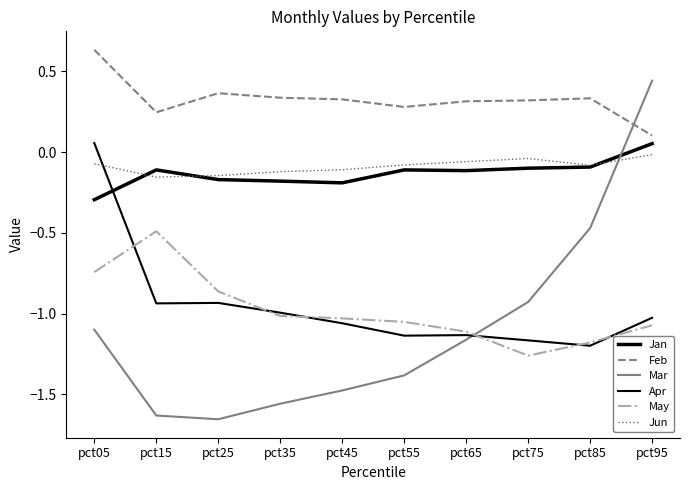

What is the sum of all May values?

-9.8